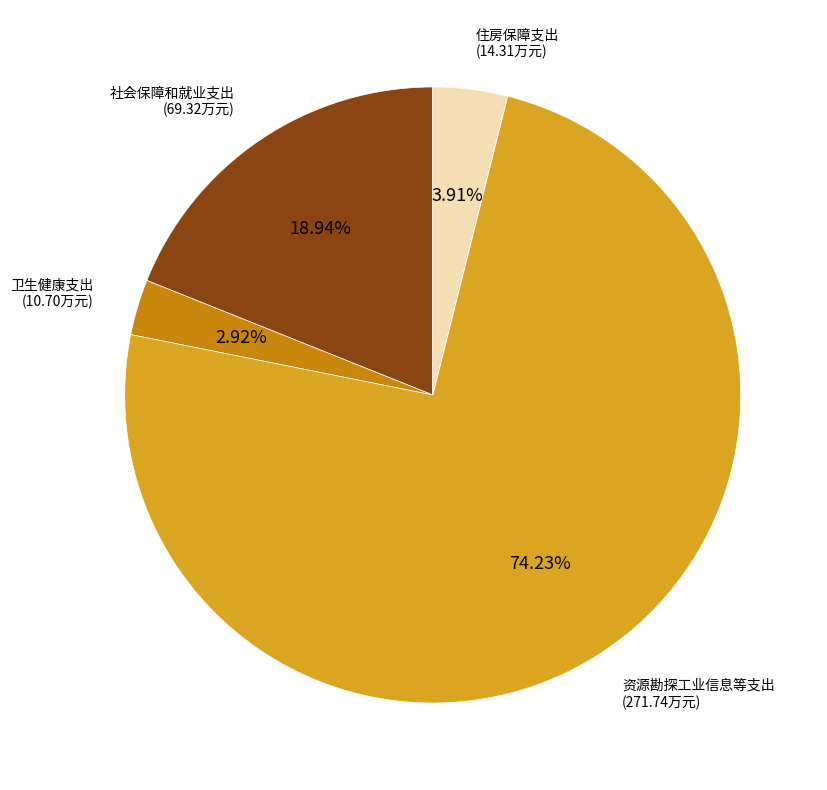

Is it true that 资源勘探工业信息等支出 is 67% of the pie?

False